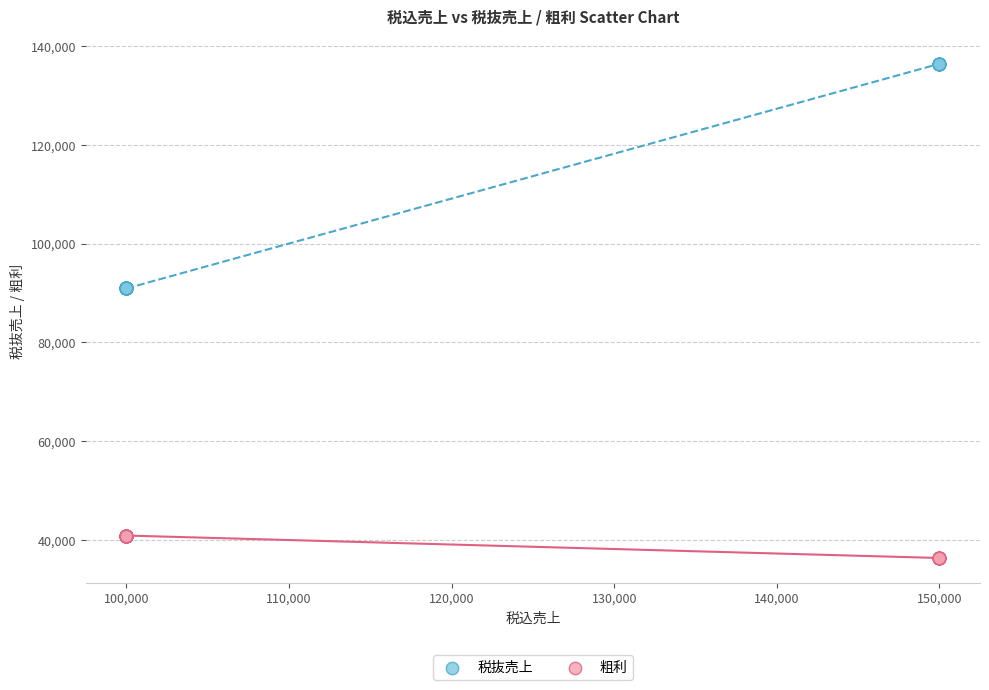

Which series has the largest Y range (max minus min)?

税抜売上